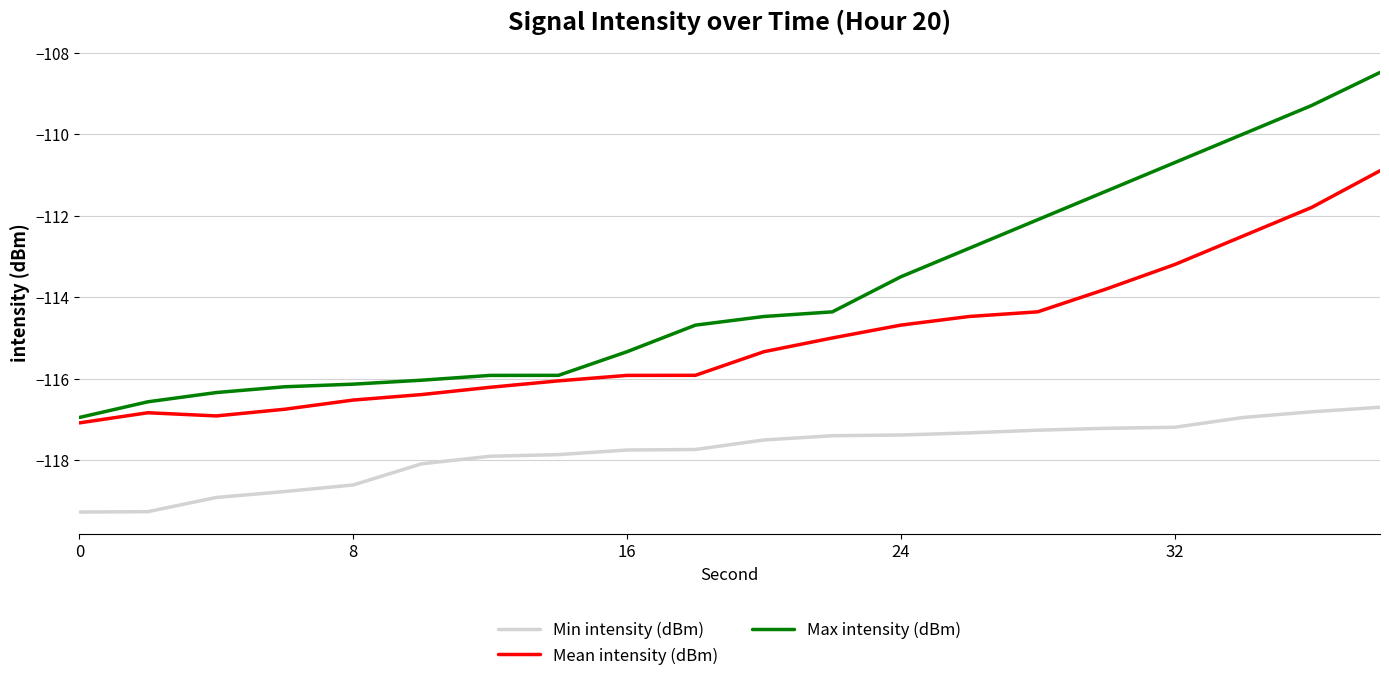

True or false: Min intensity (dBm) and Mean intensity (dBm) intersect in this chart.

False